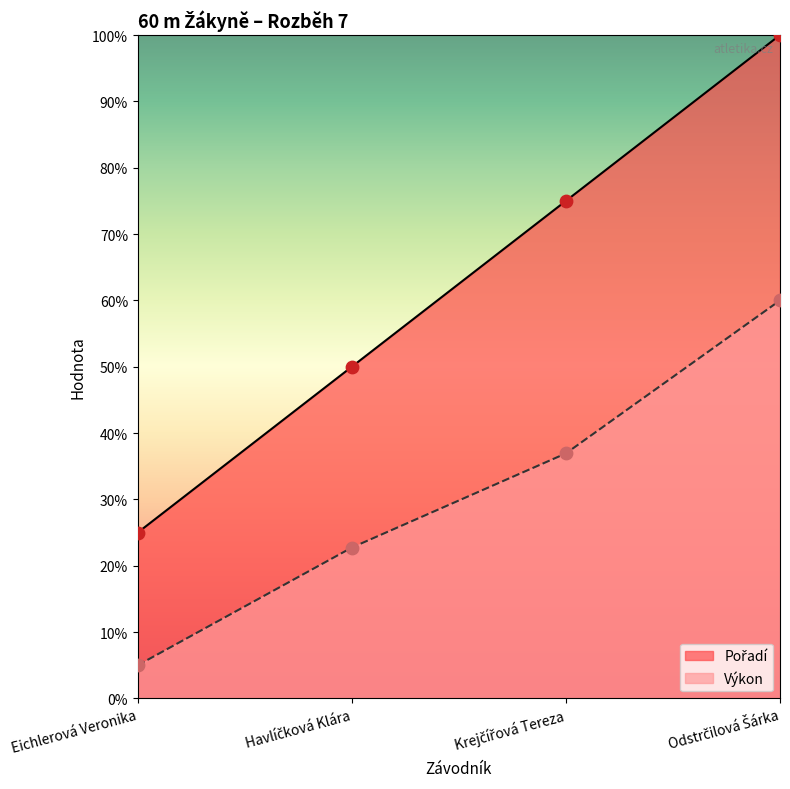

Which series has the largest total across all categories?

Pořadí